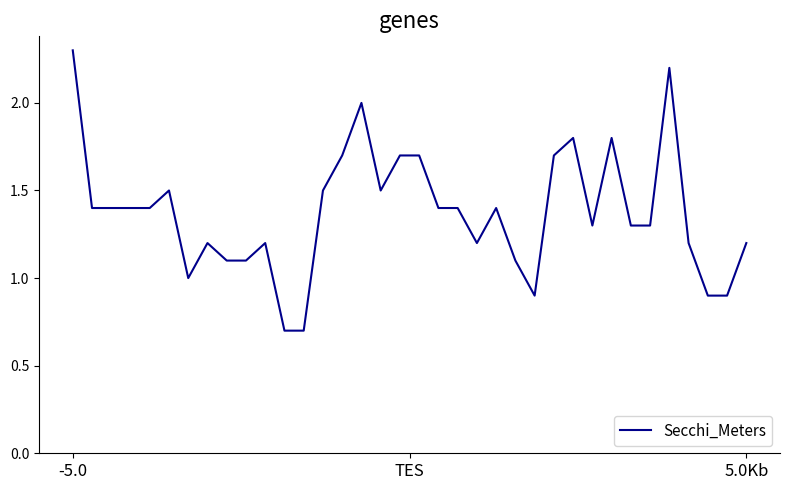

What is the difference between the maximum and minimum values?

1.6